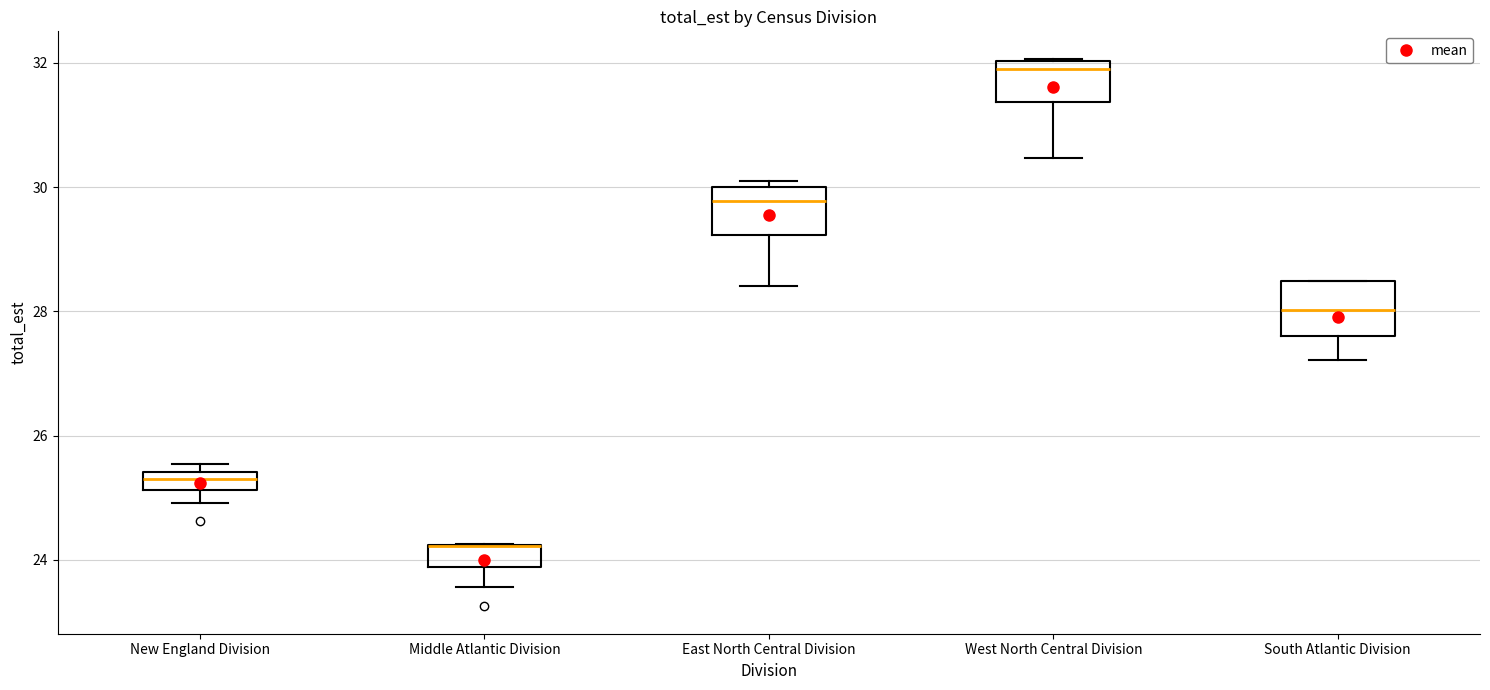

Where does the lower whisker of the box for West North Central Division end on the y-axis? The values are not printed on the chart, so give them approximately, as read against the axis.

30.4